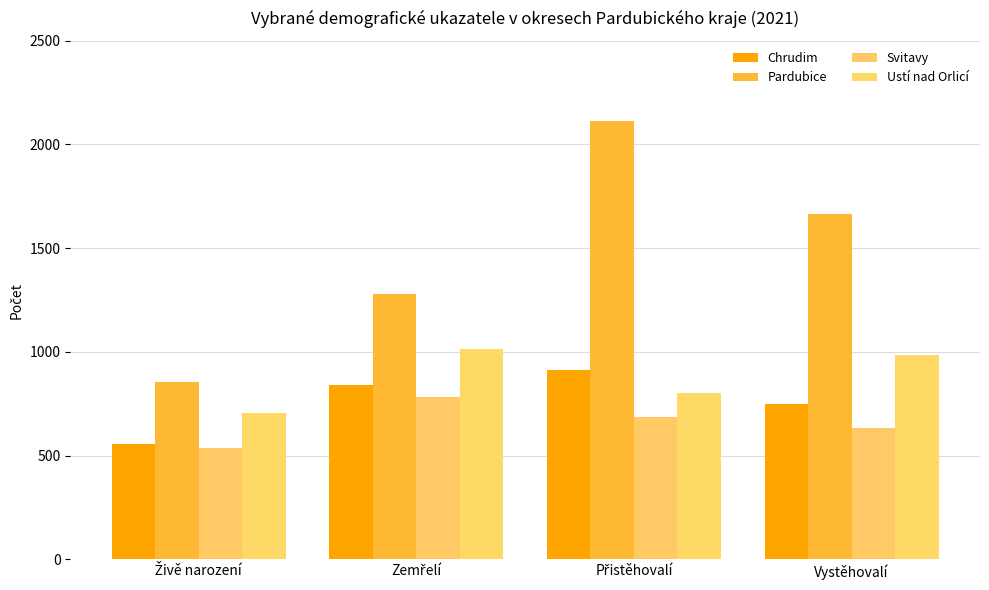

What is the label of the 1st bar from the right?

Vystěhovalí